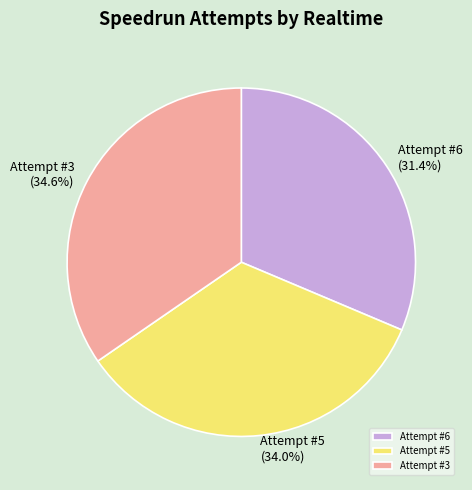

To the nearest percent, what portion does Attempt #6 represent?

31%